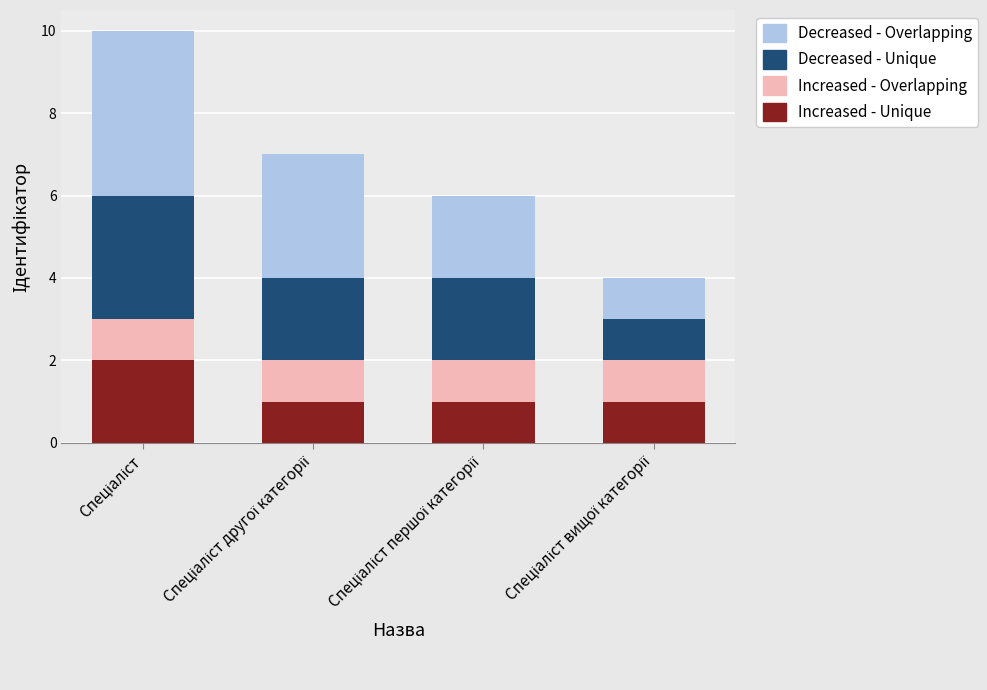

What are all the series names shown in the legend?

Decreased - Overlapping, Decreased - Unique, Increased - Overlapping, Increased - Unique